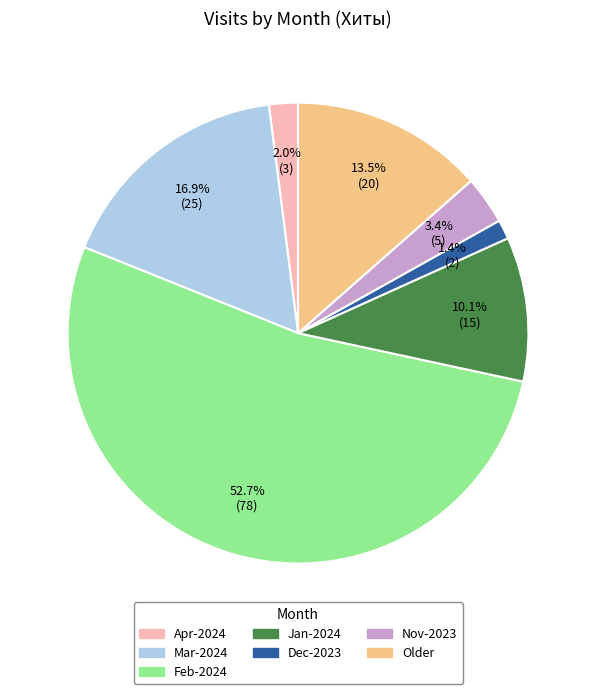

Is there any slice that represents more than half of the pie?

Yes